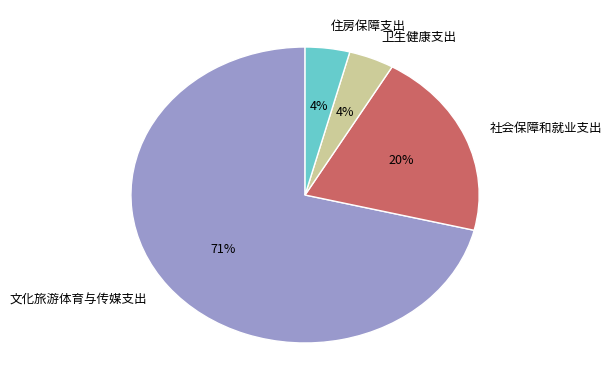

The 文化旅游体育与传媒支出 slice represents 80% of the pie. True or false?

False